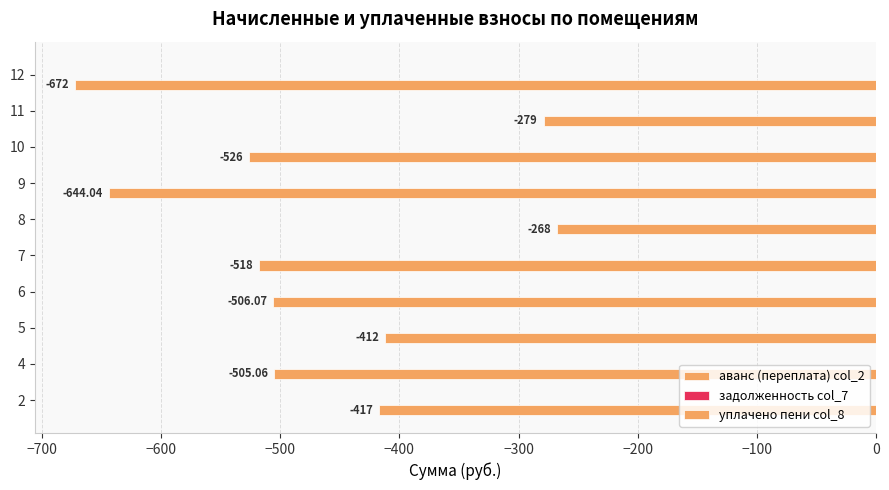

Does the chart contain any negative values?

Yes